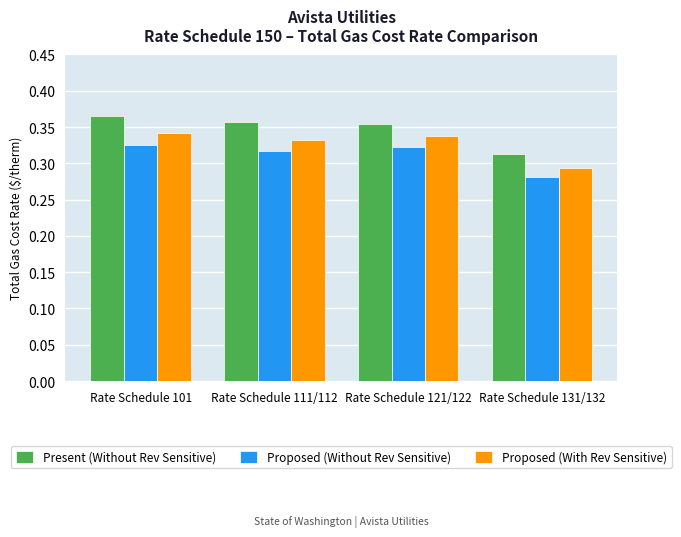

How many Present (Without Rev Sensitive) values are between 0 and 1?

4